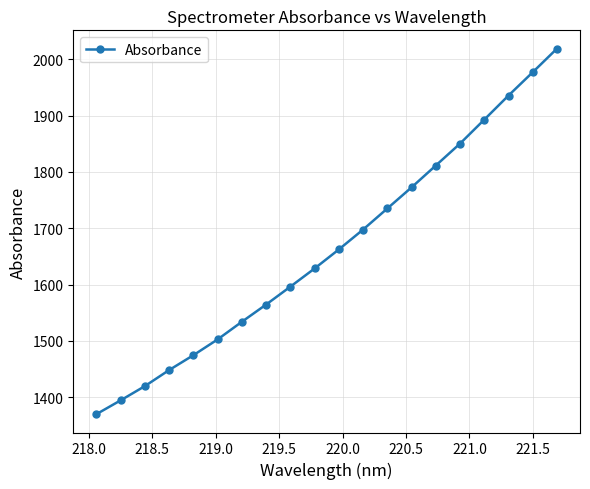

What is the difference between the maximum and second lowest values?

624.4